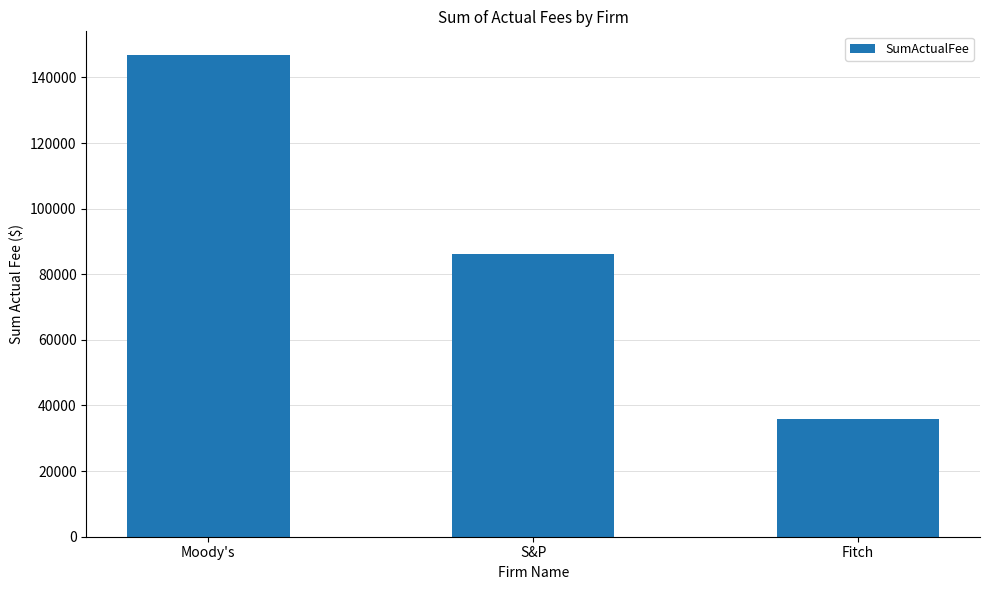

What is the difference between the values at S&P and Fitch?

50250